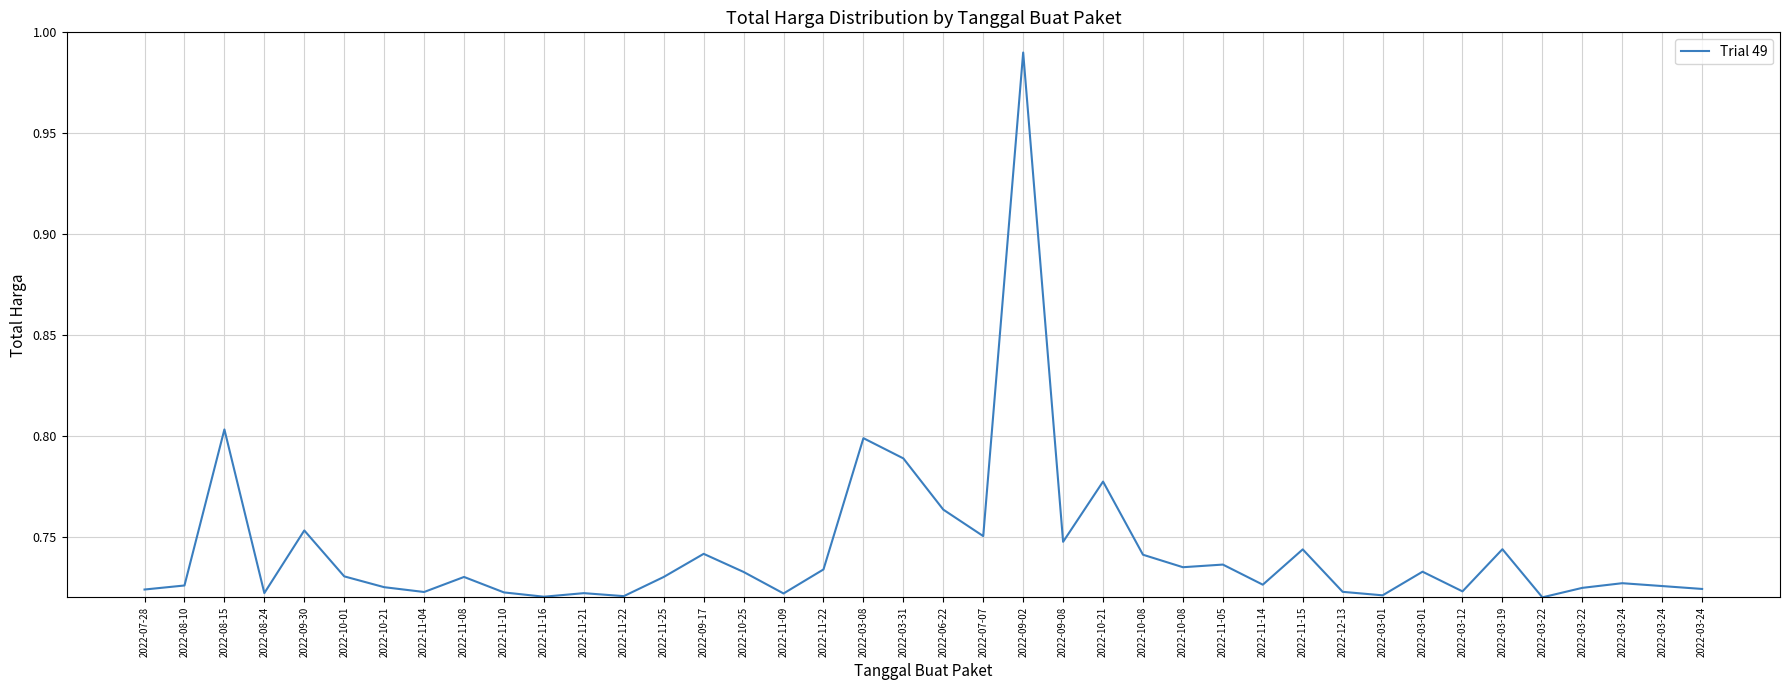

Rank the categories by value from lowest to highest.

2022-03-22, 2022-11-16, 2022-11-22, 2022-03-01, 2022-11-09, 2022-11-21, 2022-08-24, 2022-11-10, 2022-11-04, 2022-12-13, 2022-03-12, 2022-07-28, 2022-03-24, 2022-03-22, 2022-10-21, 2022-03-24, 2022-08-10, 2022-11-14, 2022-03-24, 2022-11-08, 2022-11-25, 2022-10-01, 2022-10-25, 2022-03-01, 2022-11-22, 2022-10-08, 2022-11-05, 2022-10-08, 2022-09-17, 2022-11-15, 2022-03-19, 2022-09-08, 2022-07-07, 2022-09-30, 2022-06-22, 2022-10-21, 2022-03-31, 2022-03-08, 2022-08-15, 2022-09-02